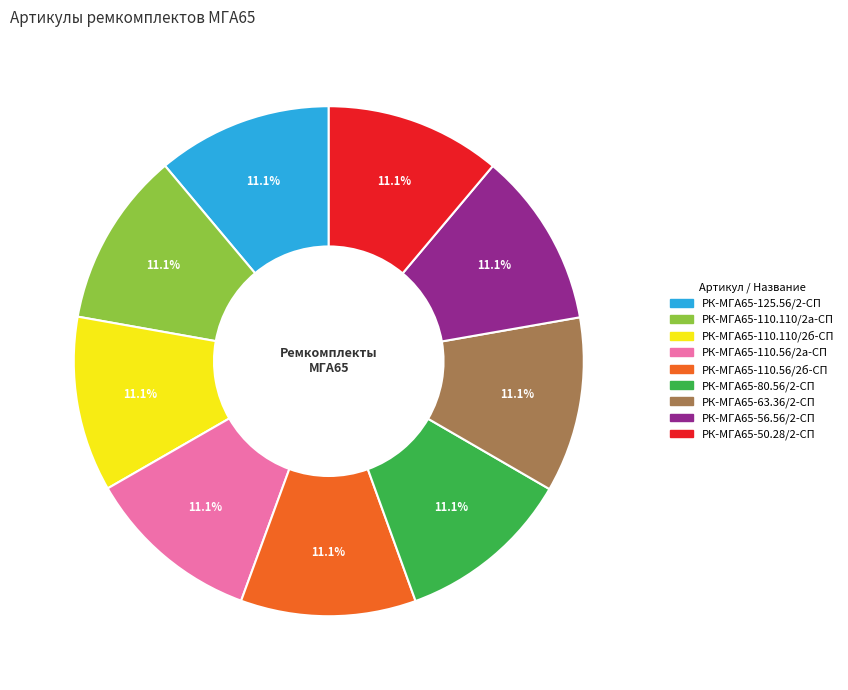

Does РК-МГА65-80.56/2-СП represent more than half of the total?

No